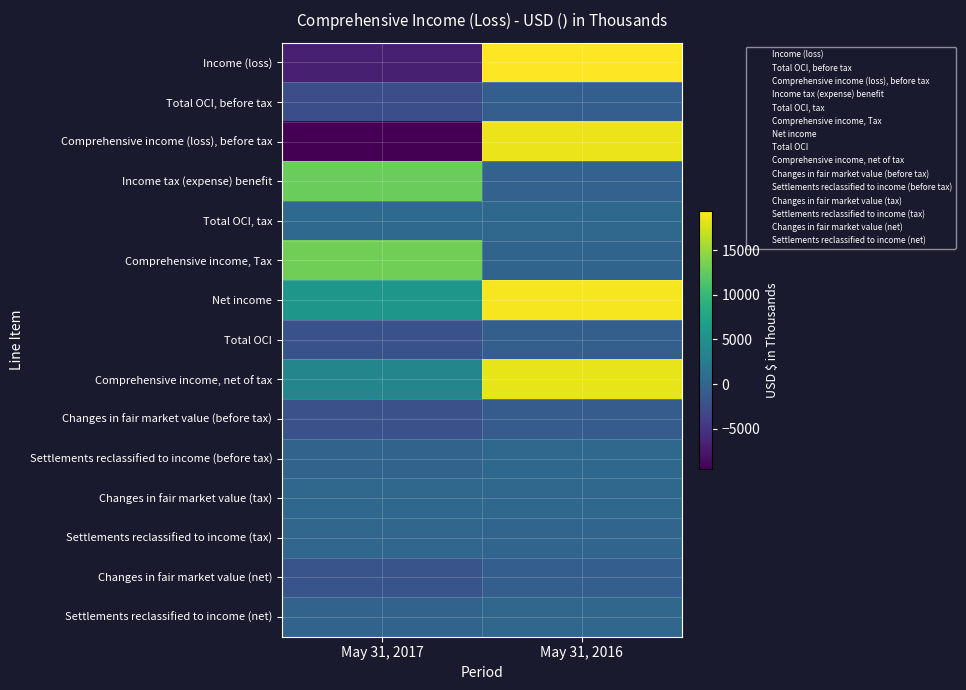

At which category is the sum across all series the highest?

May 31, 2016